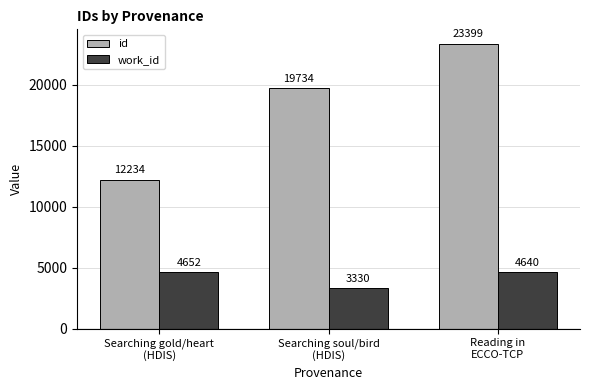

What is the approximate value of work_id at Searching gold/heart
(HDIS), to the nearest 100?

4700